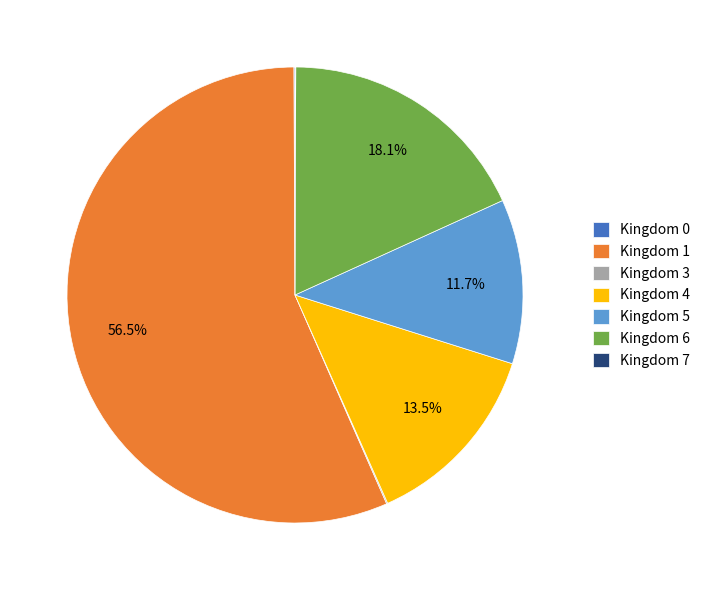

Which slice is the largest?

Kingdom 1